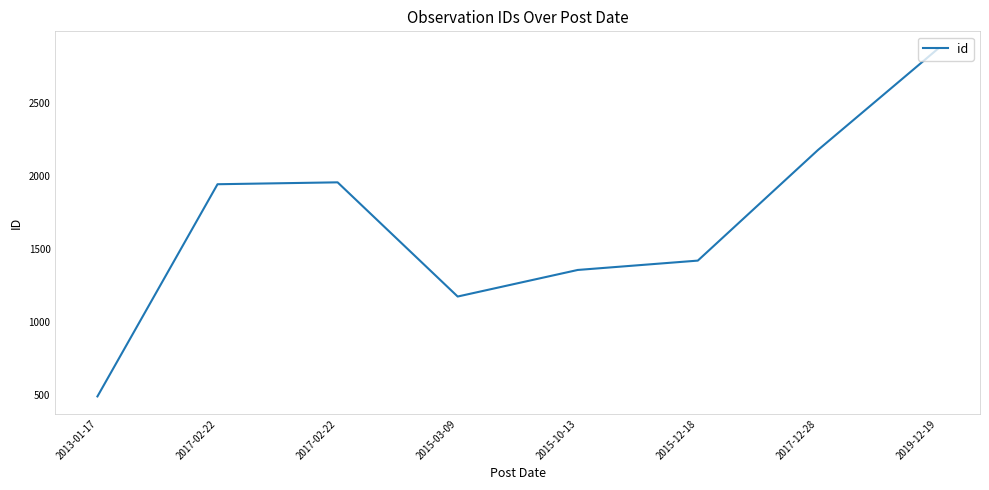

Count the number of data series in this chart.

1